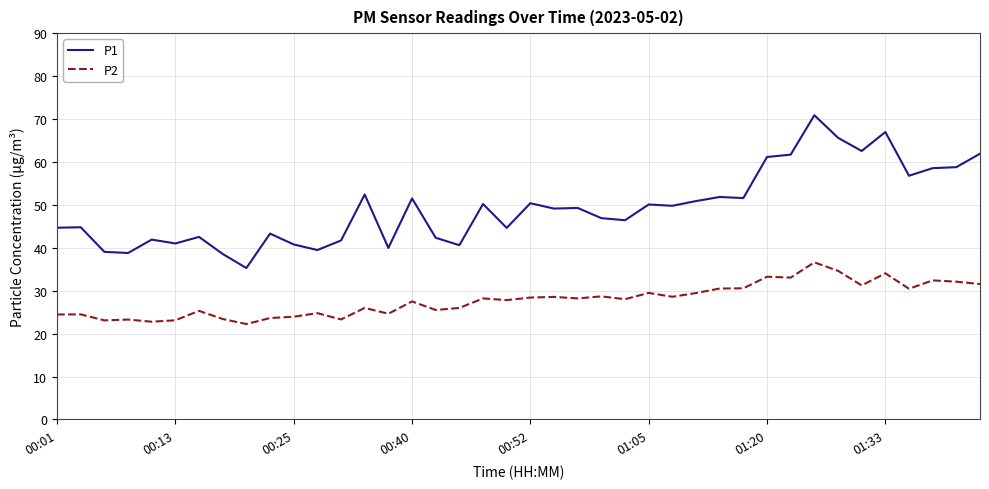

List the series in order of their peak value, lowest first.

P2, P1